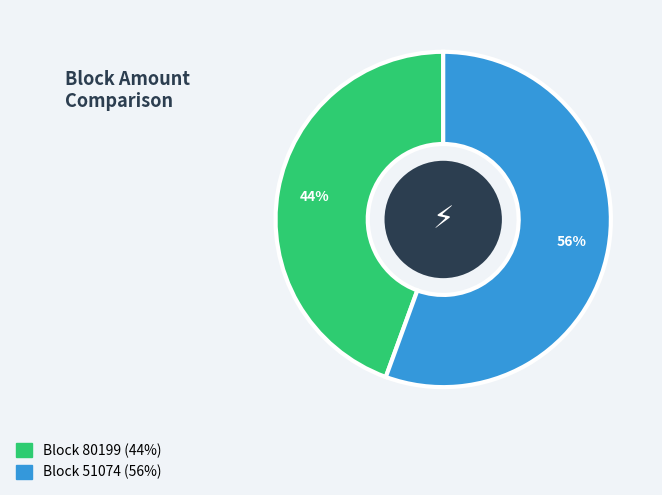

Does any single category account for the majority?

Yes